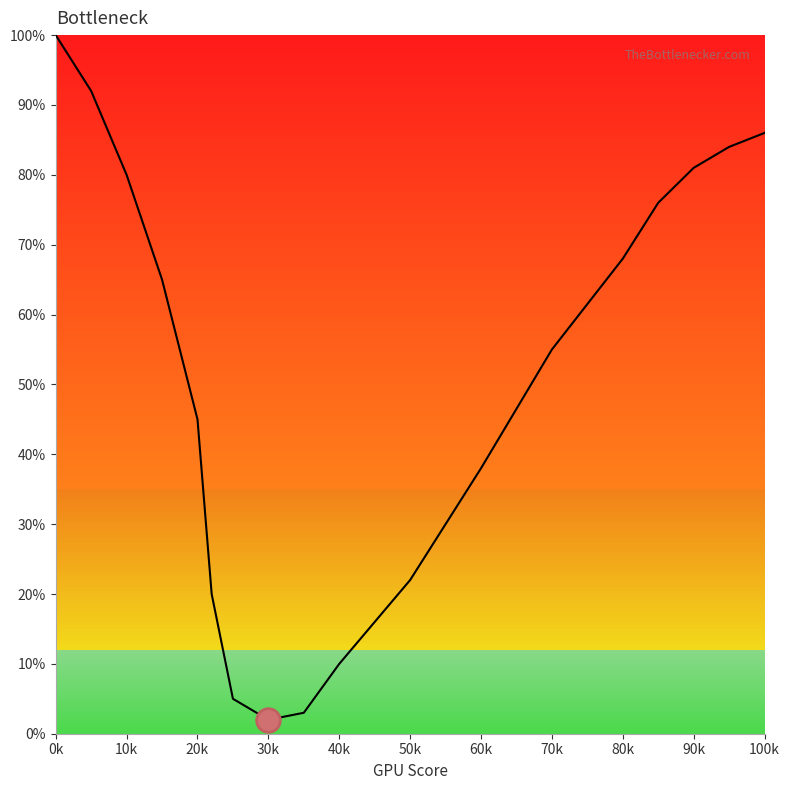

How many interior local valleys (lower than both neighbors) does the data have?

1